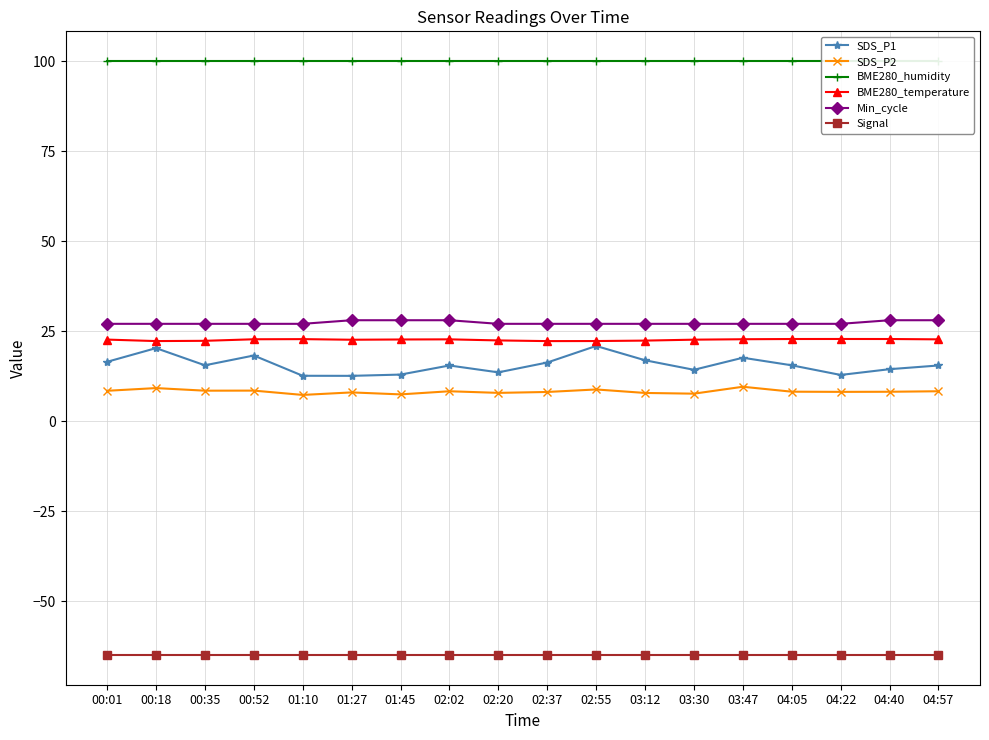

How many lines are shown in the chart?

6